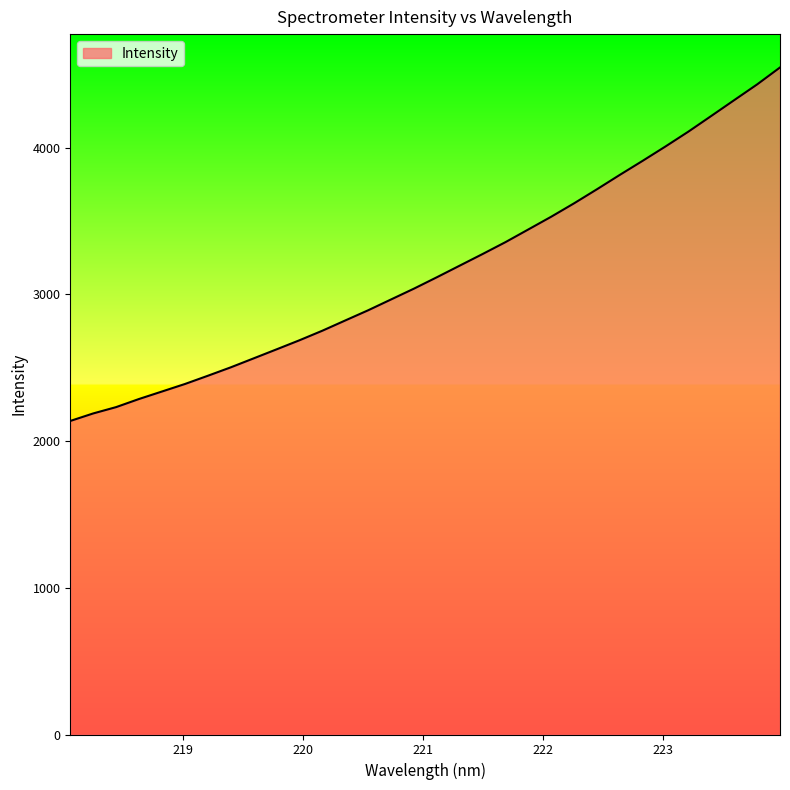

What is the smallest value displayed?

2137.8